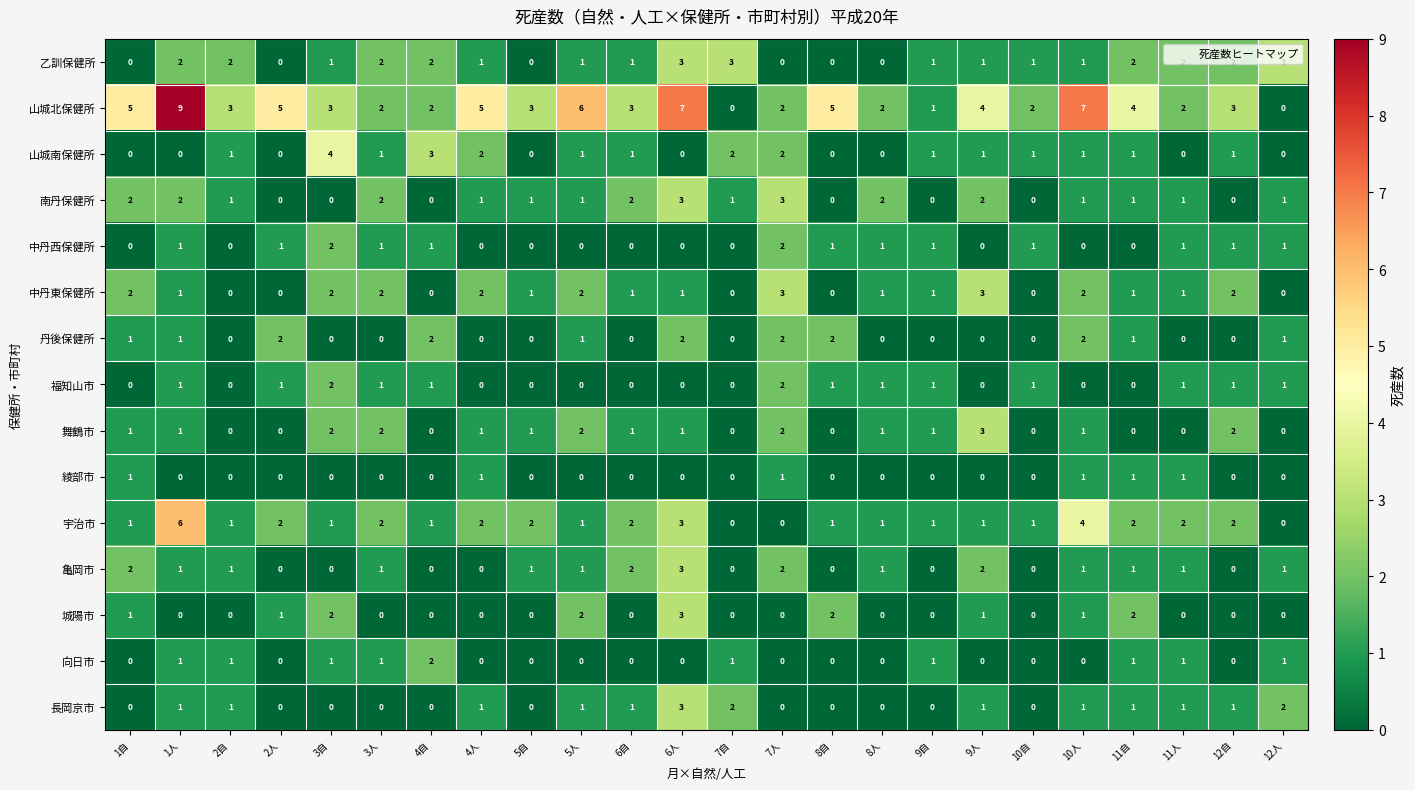

What is the maximum value shown in the chart?

9